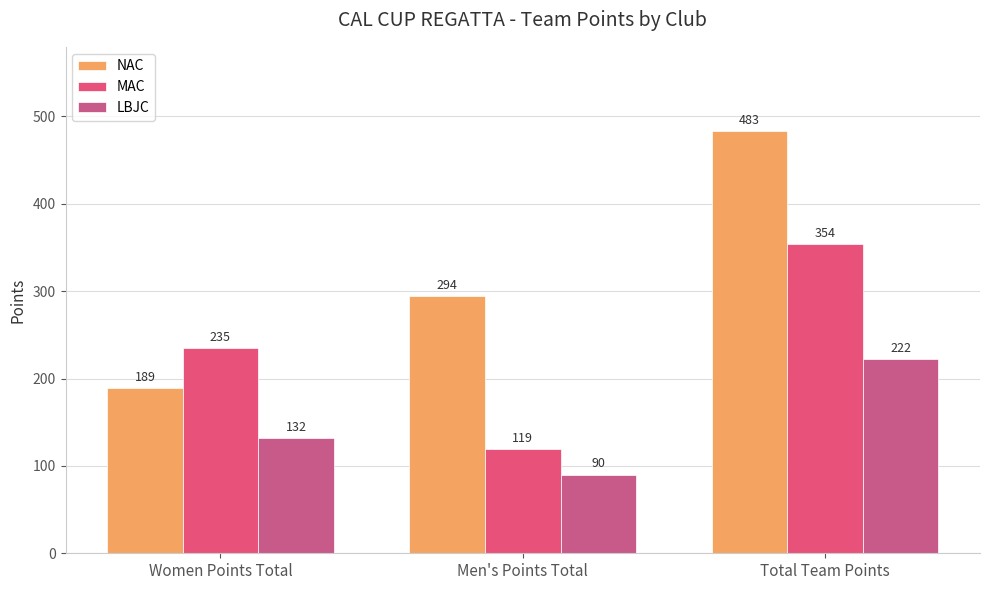

Between Men's Points Total and Total Team Points, which series saw the biggest shift?

MAC